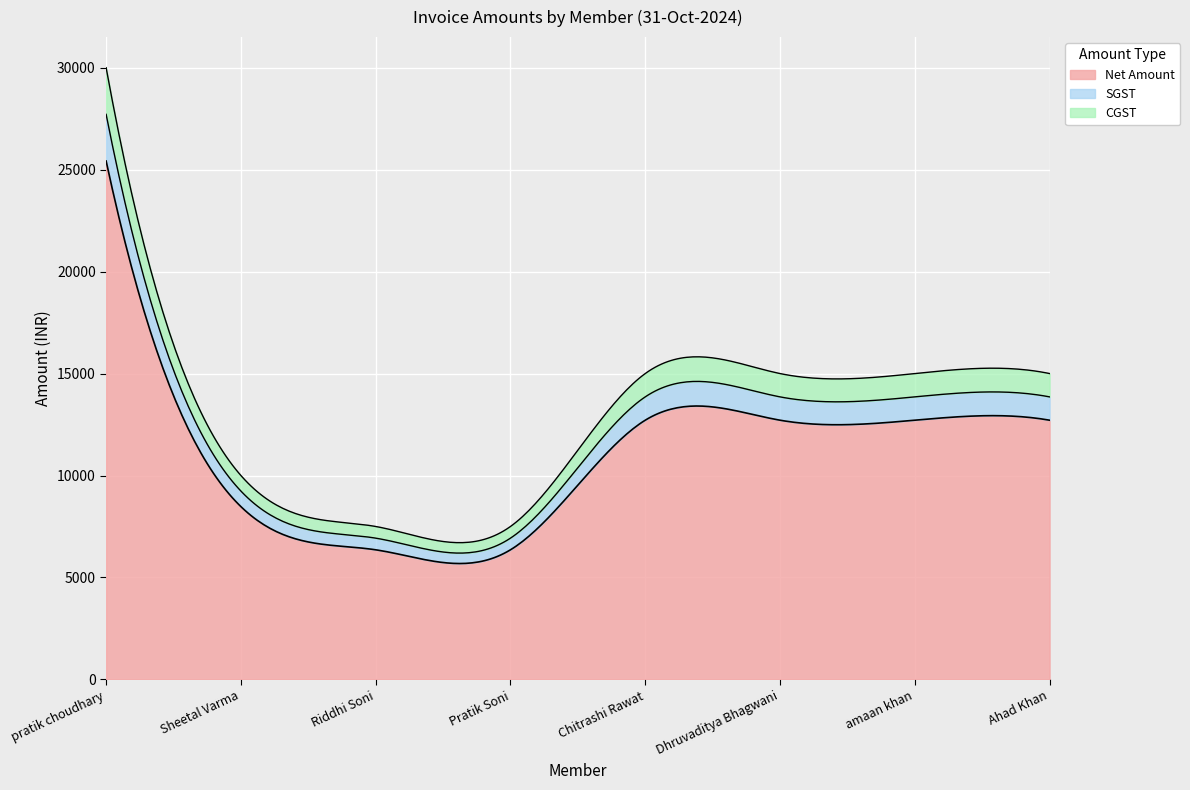

What is the difference between the maximum and minimum values in the SGST series?

1716.1